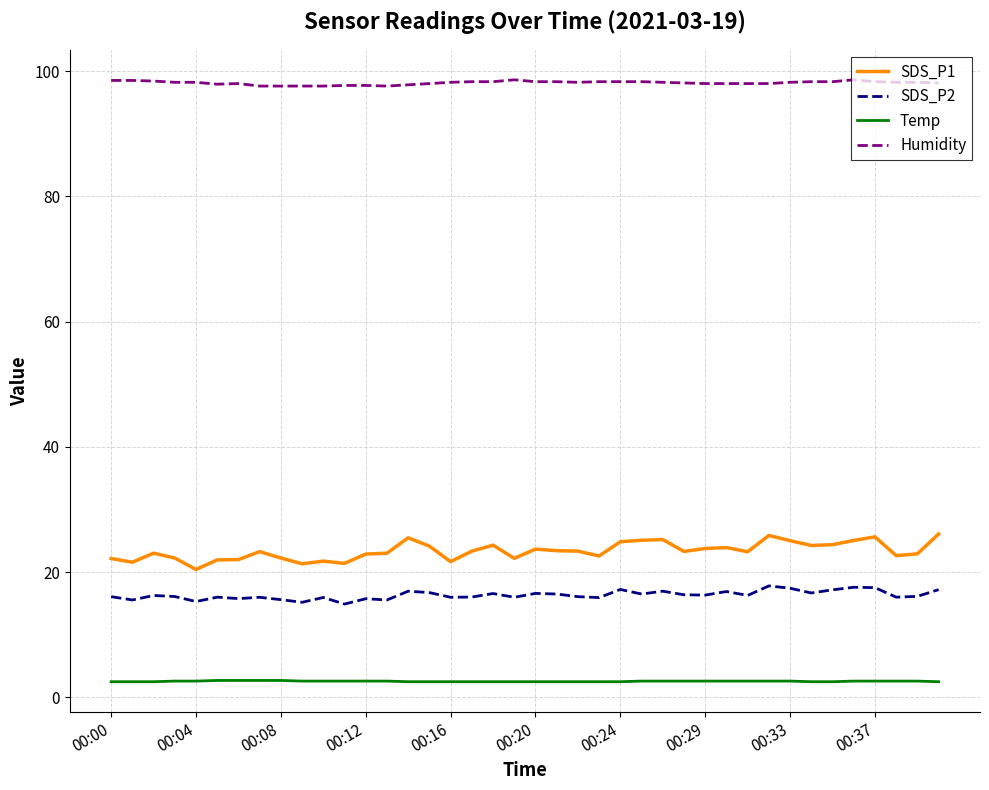

True or false: Temp and Humidity intersect in this chart.

False